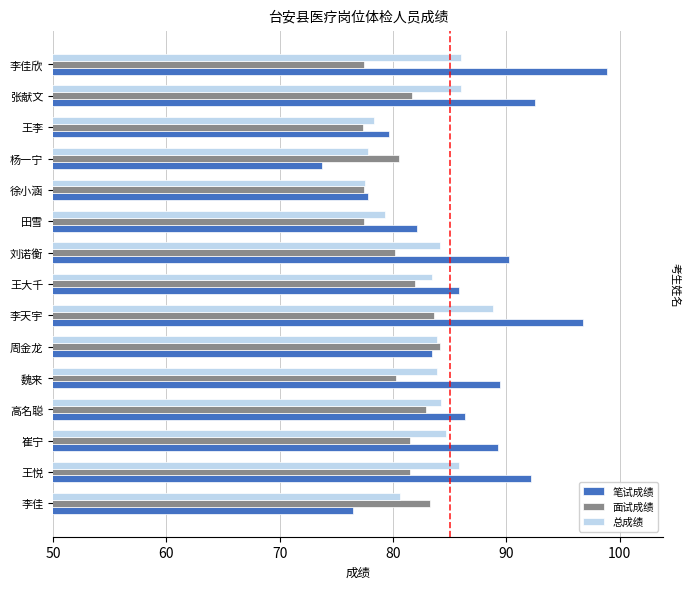

Which series has the largest range (max minus min)?

笔试成绩